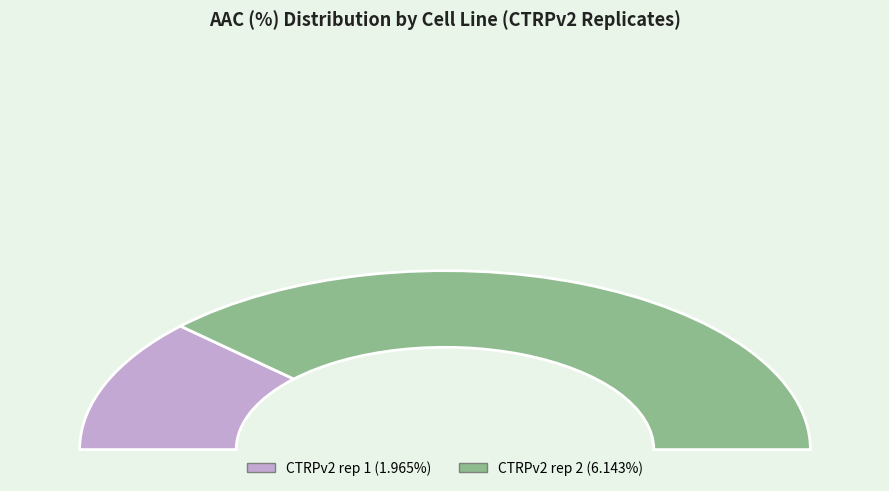

To the nearest percent, what is the combined percentage of CTRPv2 rep 2 and CTRPv2 rep 1?

100%